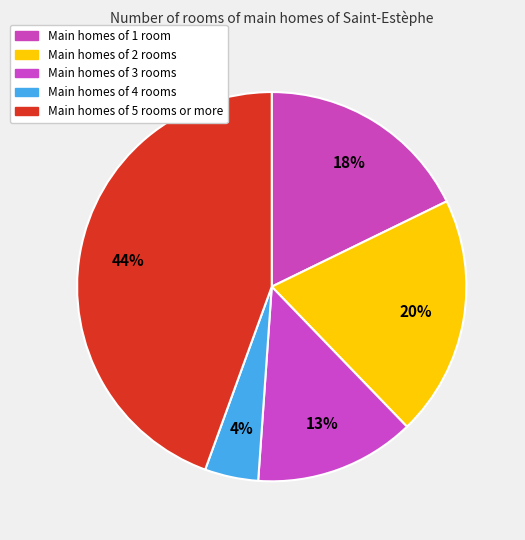

How many segments does this pie chart have?

5